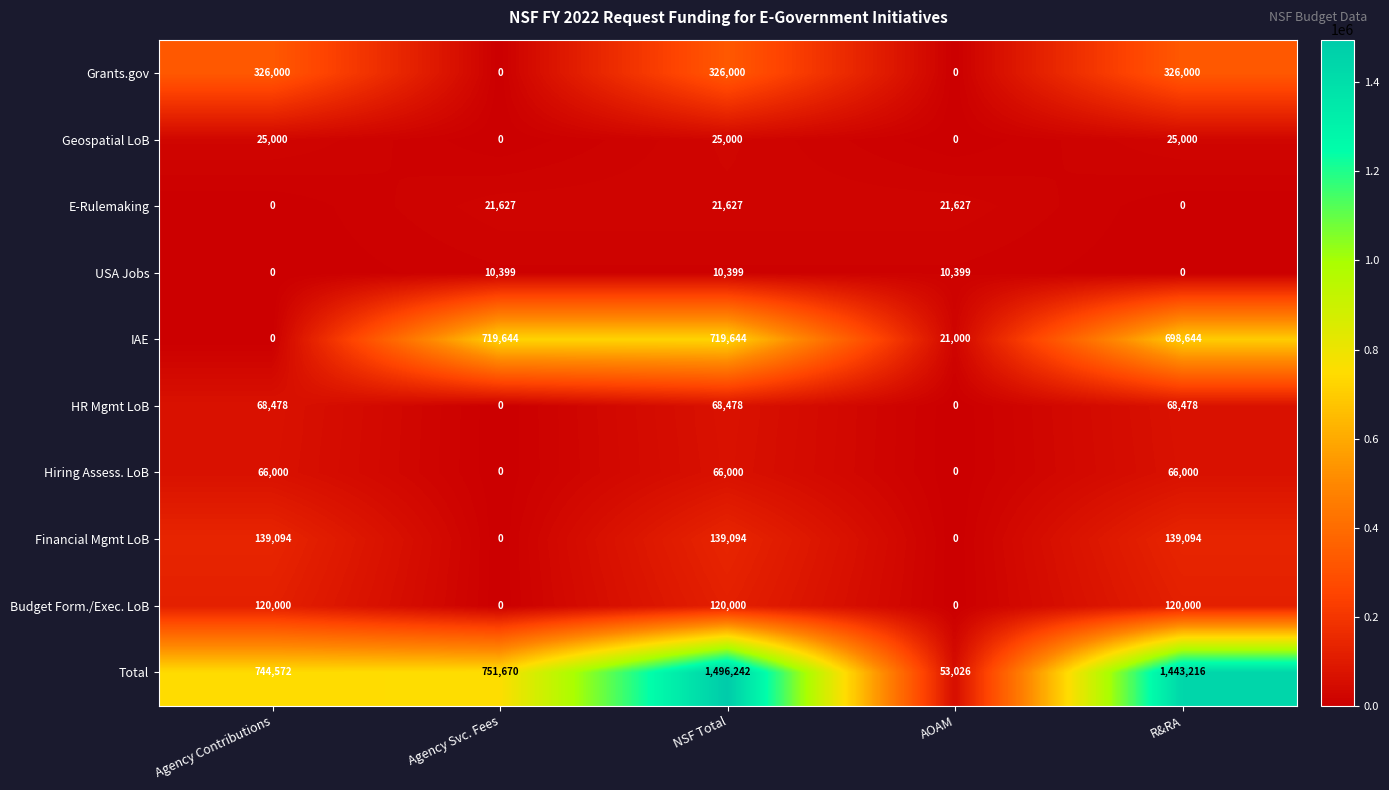

What is the average value of the USA Jobs series?

6239